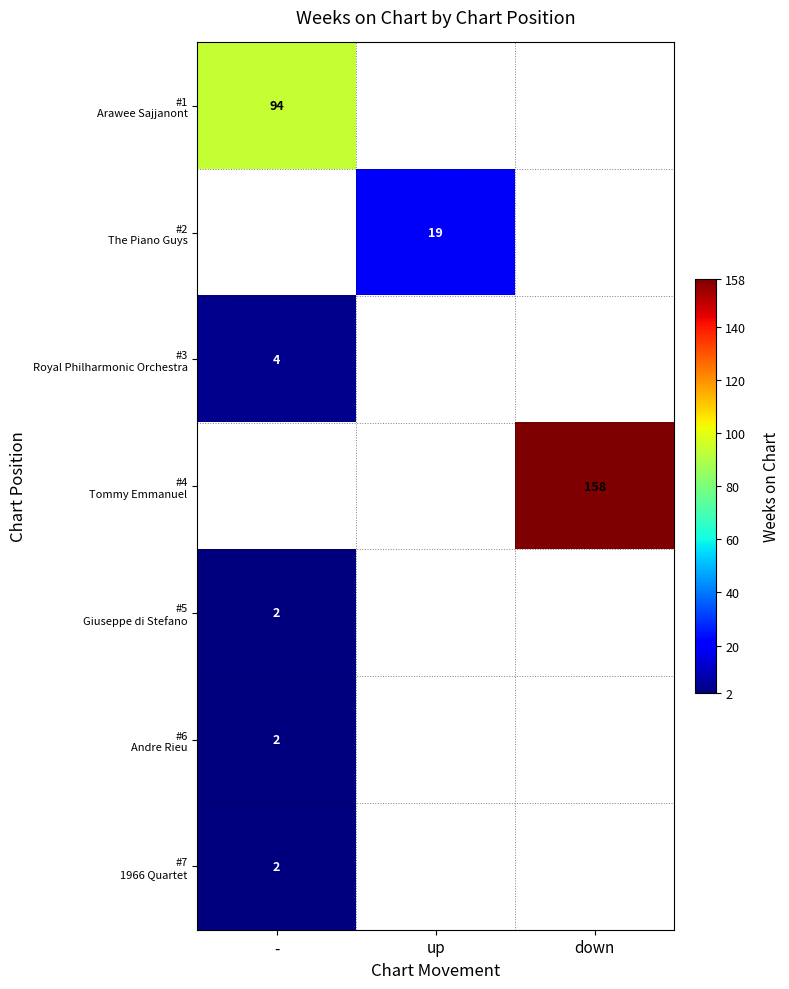

What is the highest value of the row_2 series?

4.0